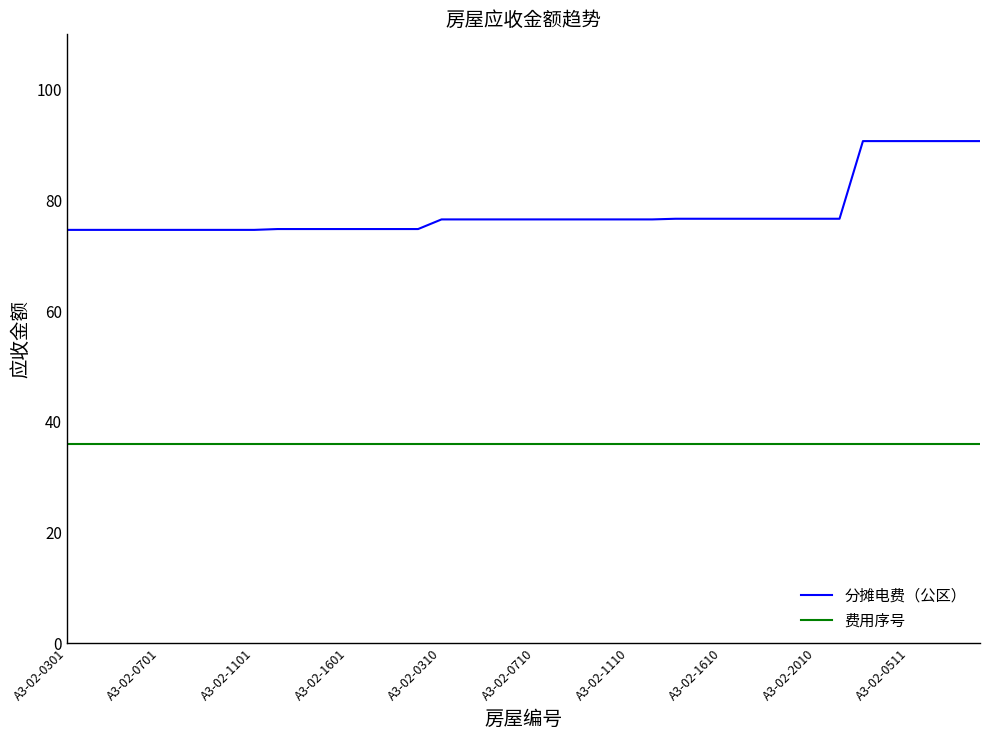

What is the greatest value displayed?

90.7